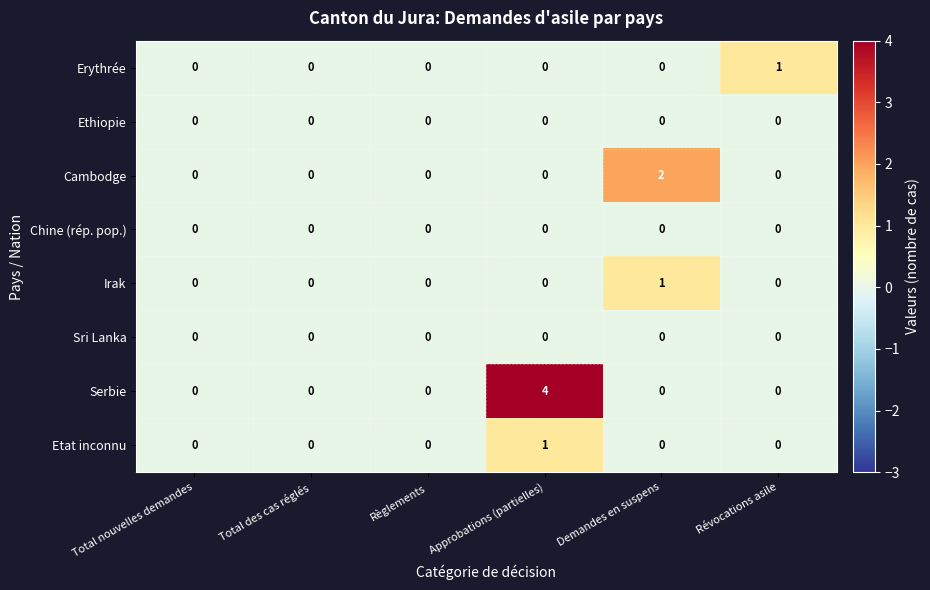

Which category has the highest value in the Cambodge series?

Demandes en suspens